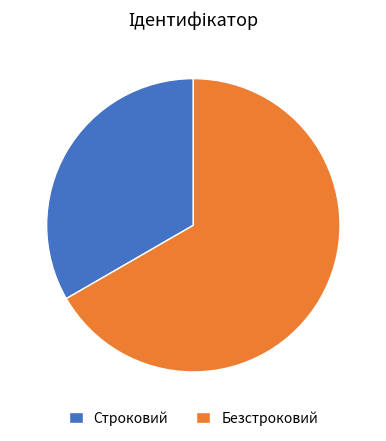

Which has a higher value, Безстроковий or Строковий?

Безстроковий